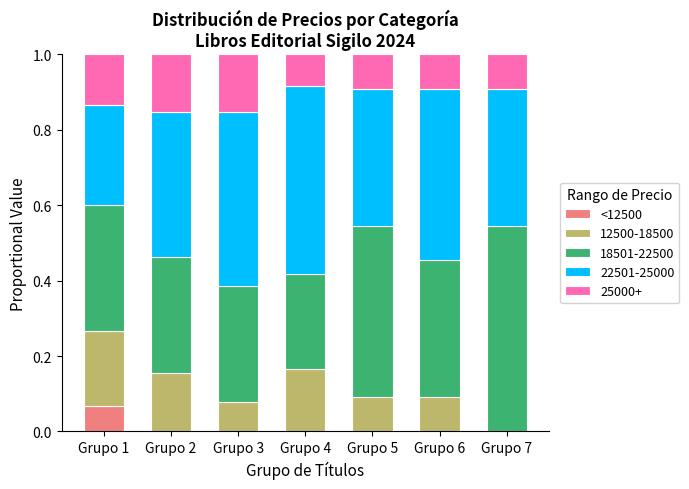

The value of <12500 at Grupo 3 is 0.0. True or false?

True